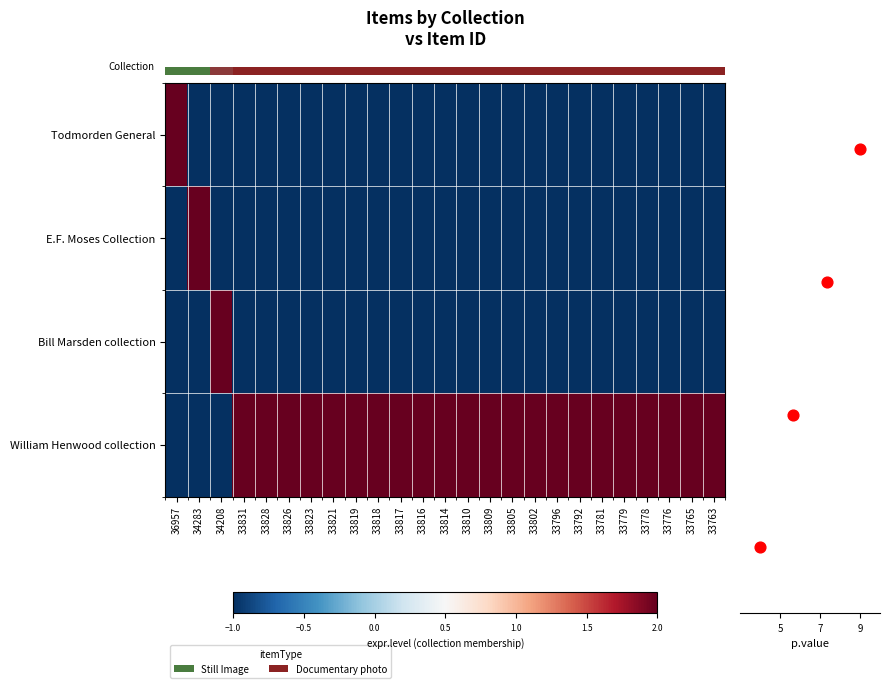

Between 33792 and 33776, which is larger?

33792